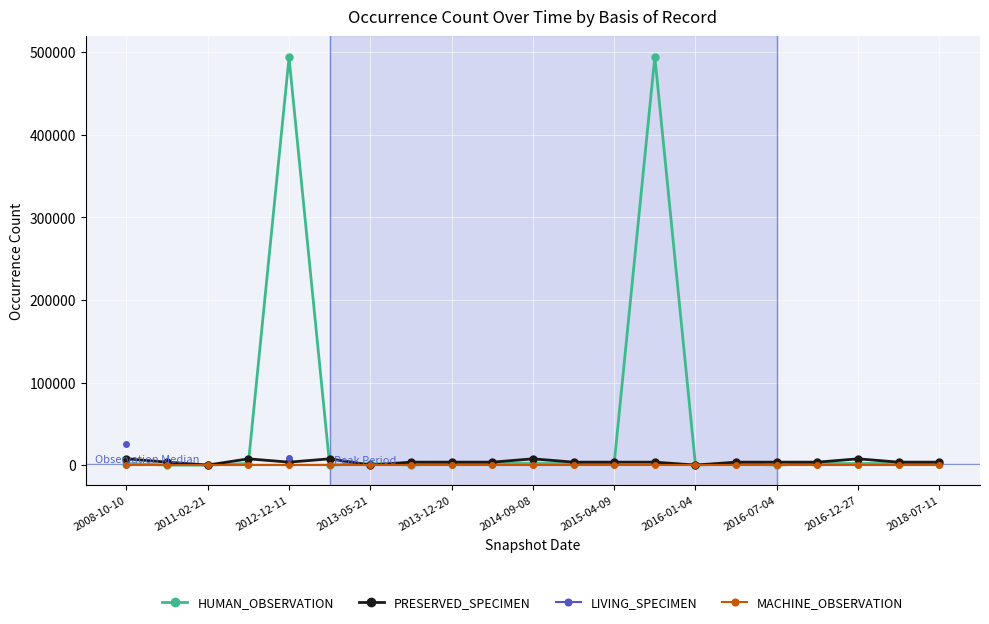

What is the highest value of the HUMAN_OBSERVATION series?

494752